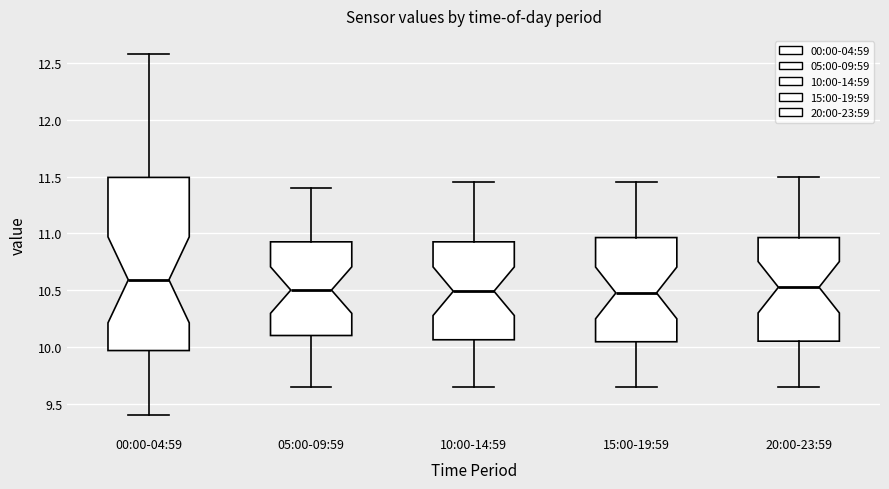

Comparing the boxes themselves (not the whiskers), which one is the tallest?

00:00-04:59